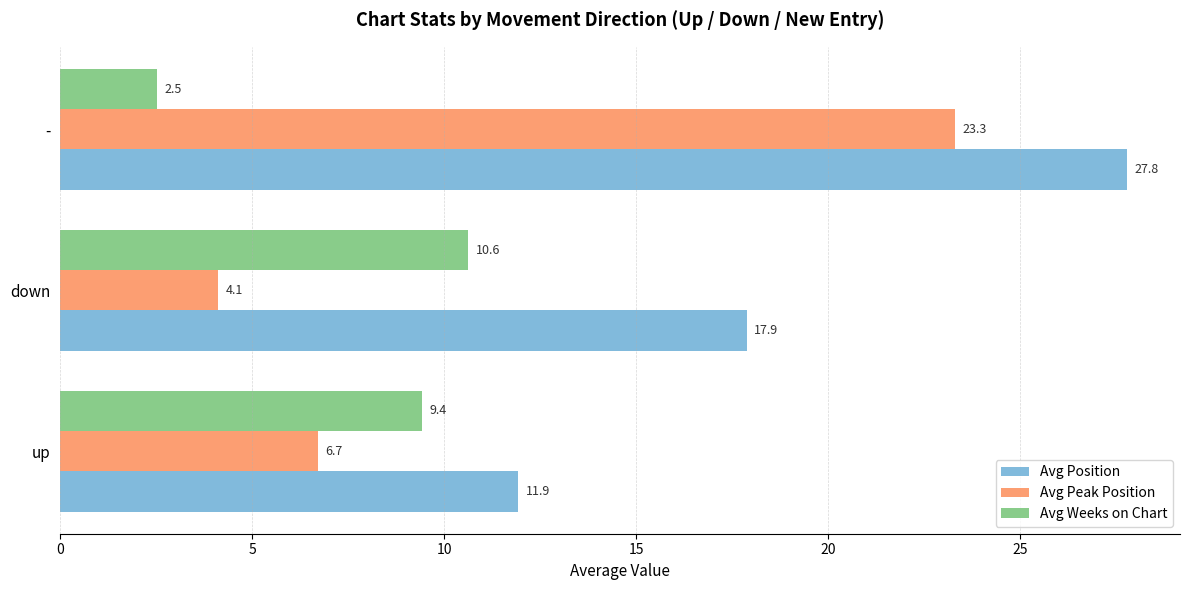

Which category has the highest value across all series?

-